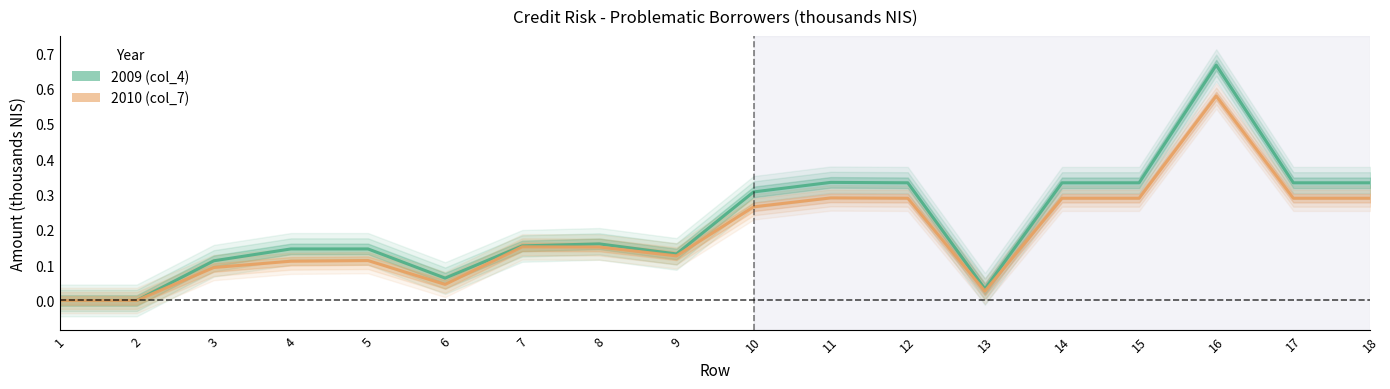

Where is the first local minimum for 2009 (col_4)?

6